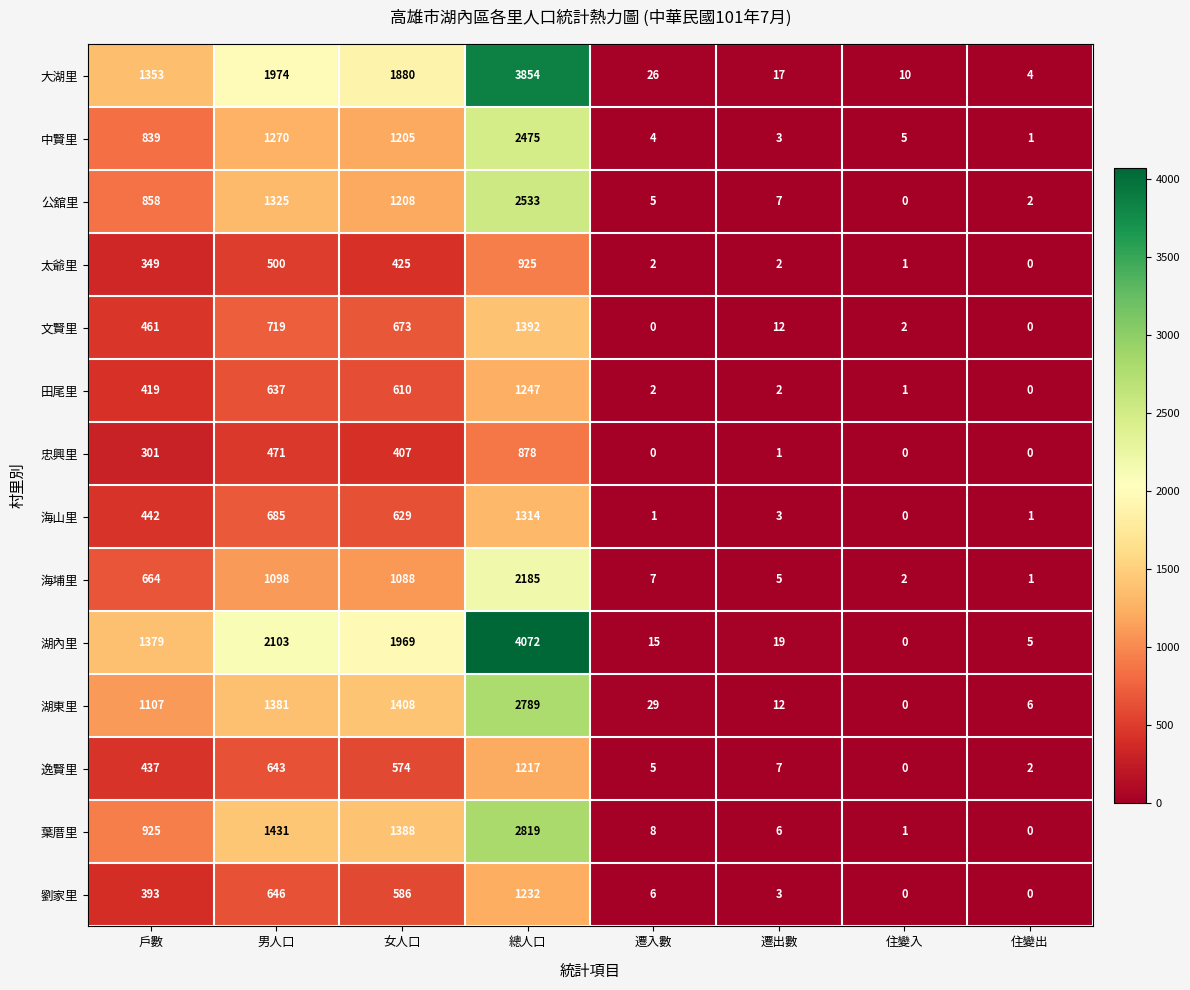

What is the highest value of the 葉厝里 series?

2819